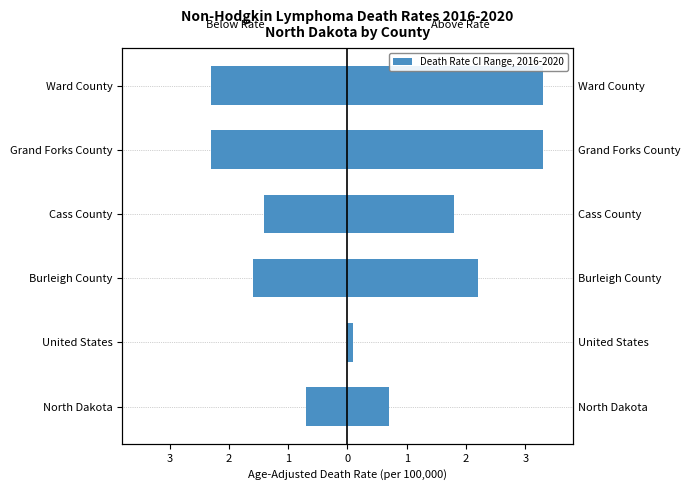

The Lower CI range series shows -1.0 at North Dakota. True or false?

False